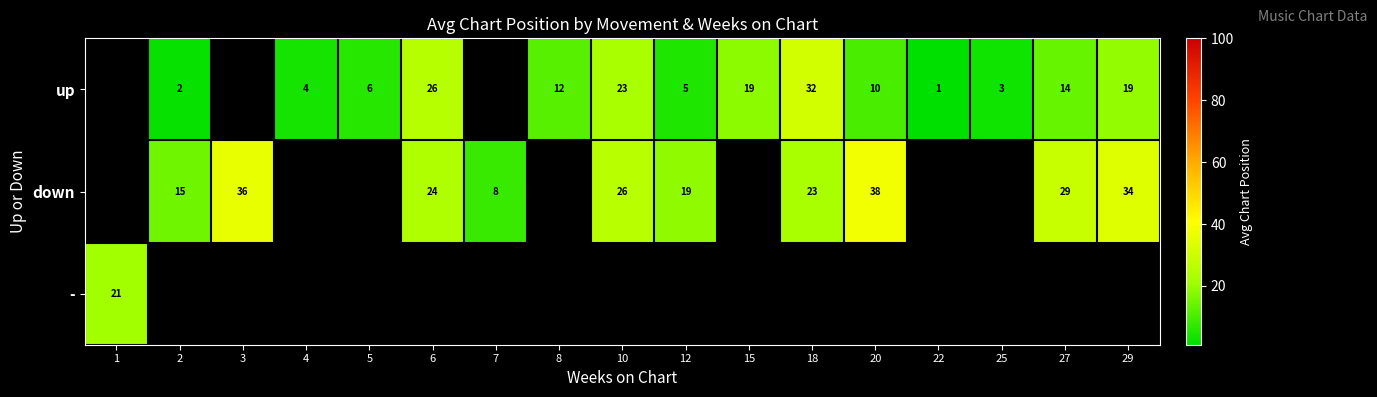

What is the sum of the down values at 18 and 7?

31